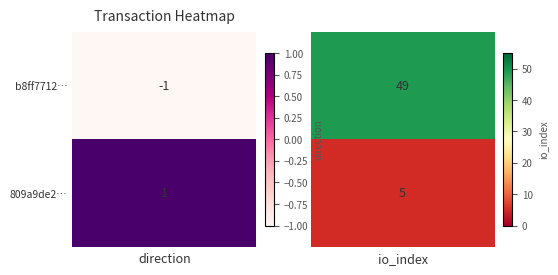

Which series has the largest range (max minus min)?

b8ff77120076d825b1296a878df9cd04afca29c